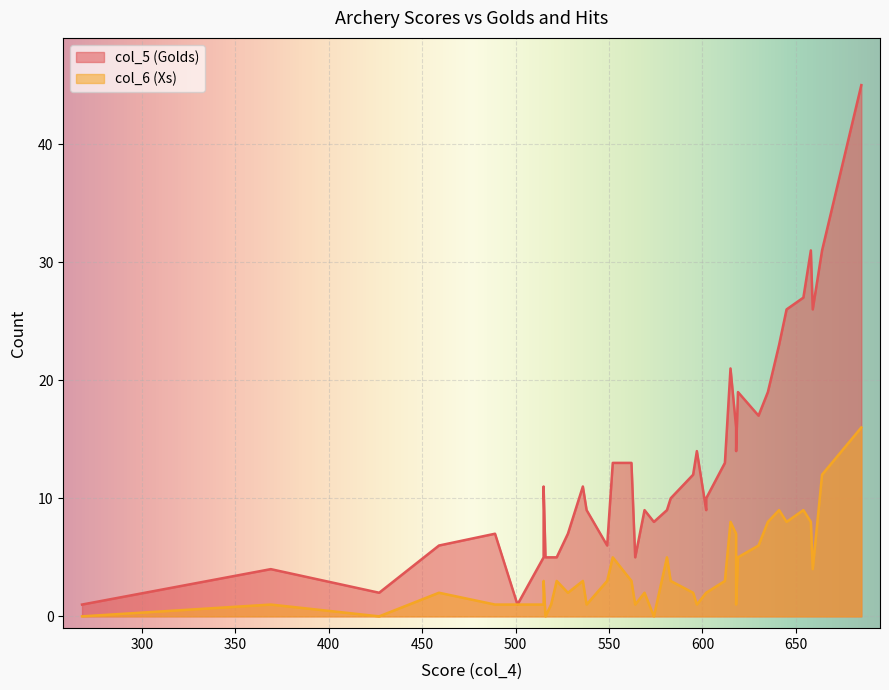

How many lines are shown in the chart?

2